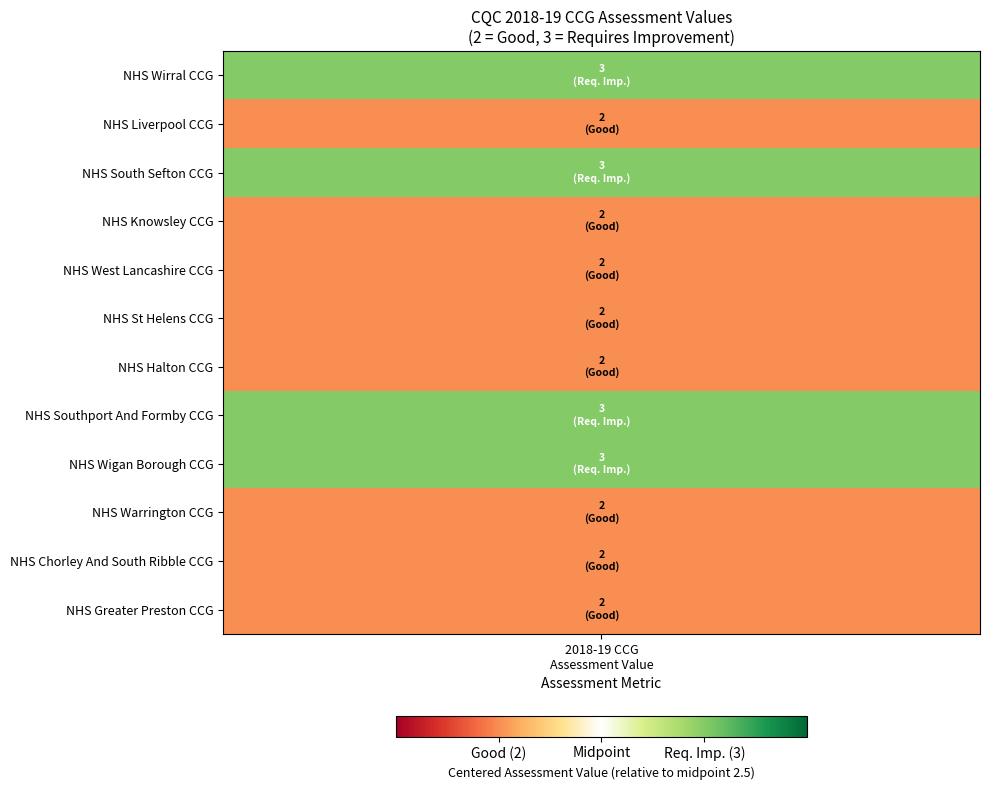

Is it true that the value at 9 is 2?

True